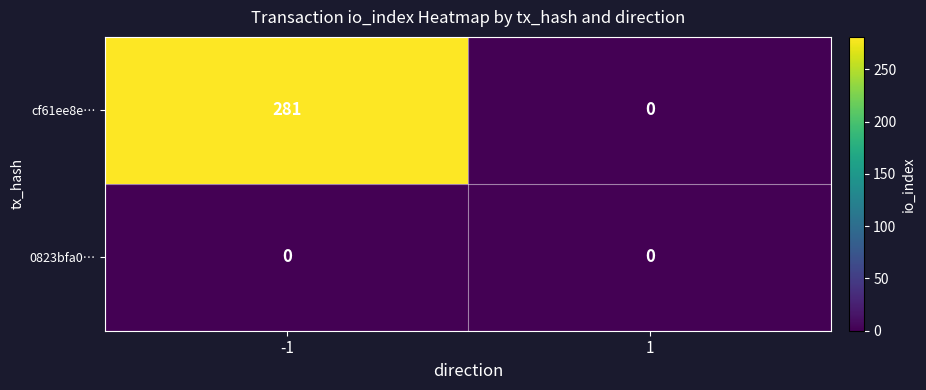

Reading left to right, list all the values displayed in this chart.

cf61ee8e…: -1=281	1=0
0823bfa0…: -1=0	1=0